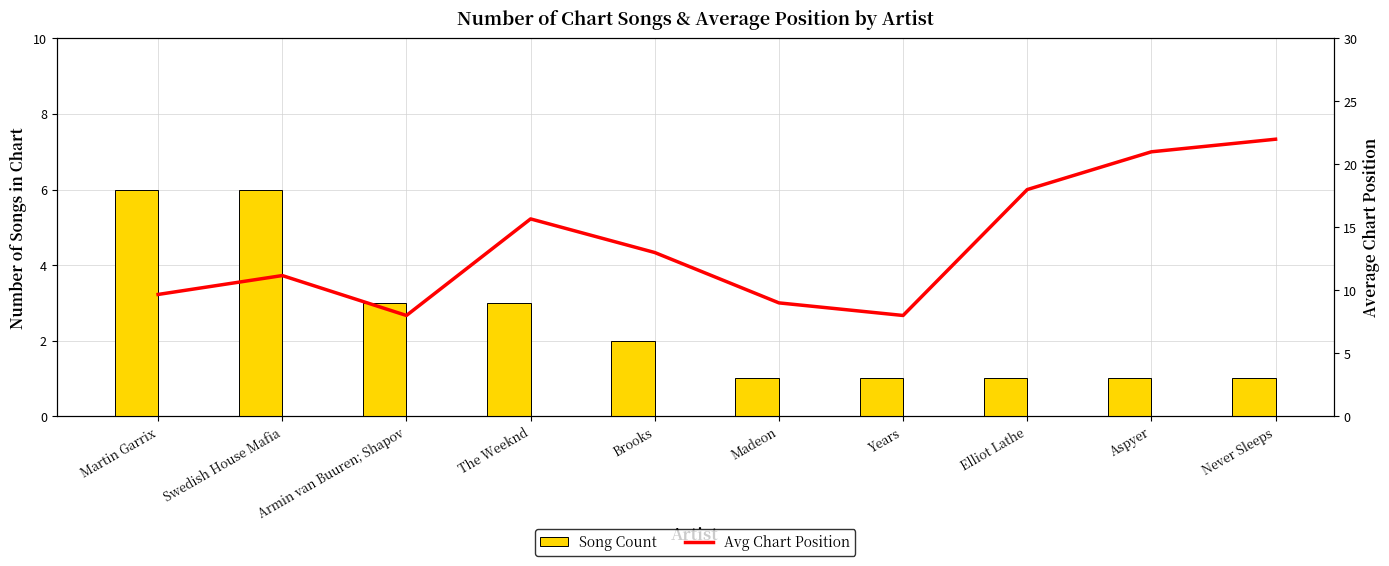

Which series has the widest spread of values?

Avg Chart Position